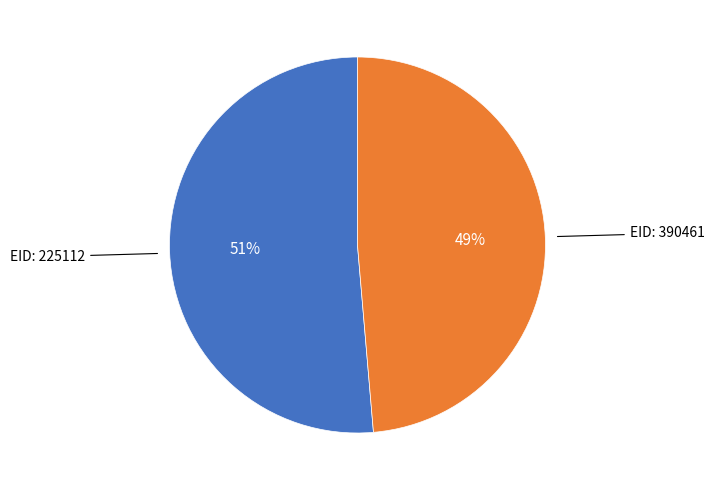

To the nearest percent, what is the average slice percentage?

50%